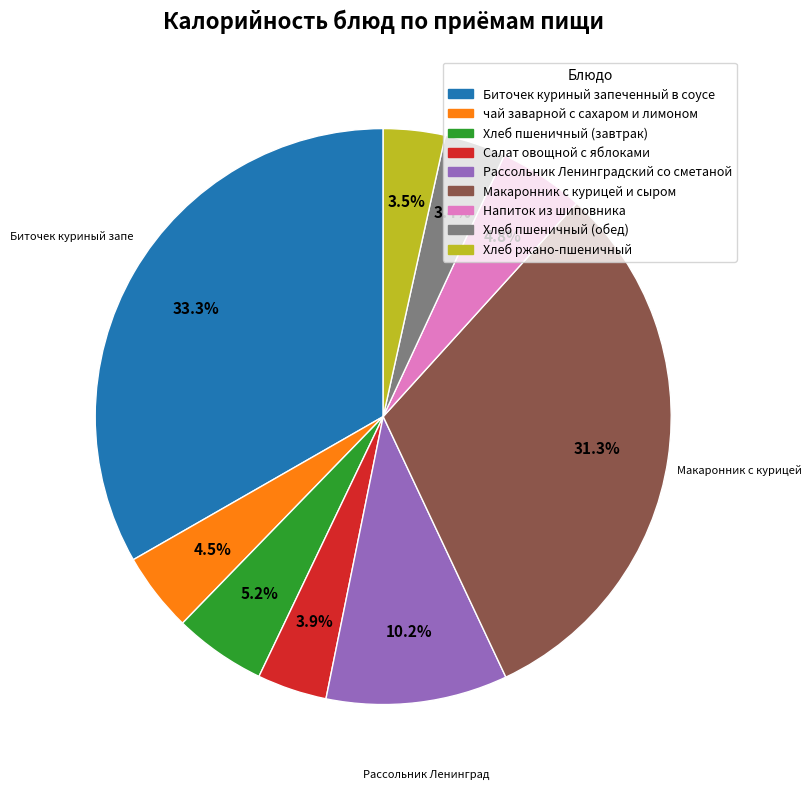

How many slices are in this pie chart?

9